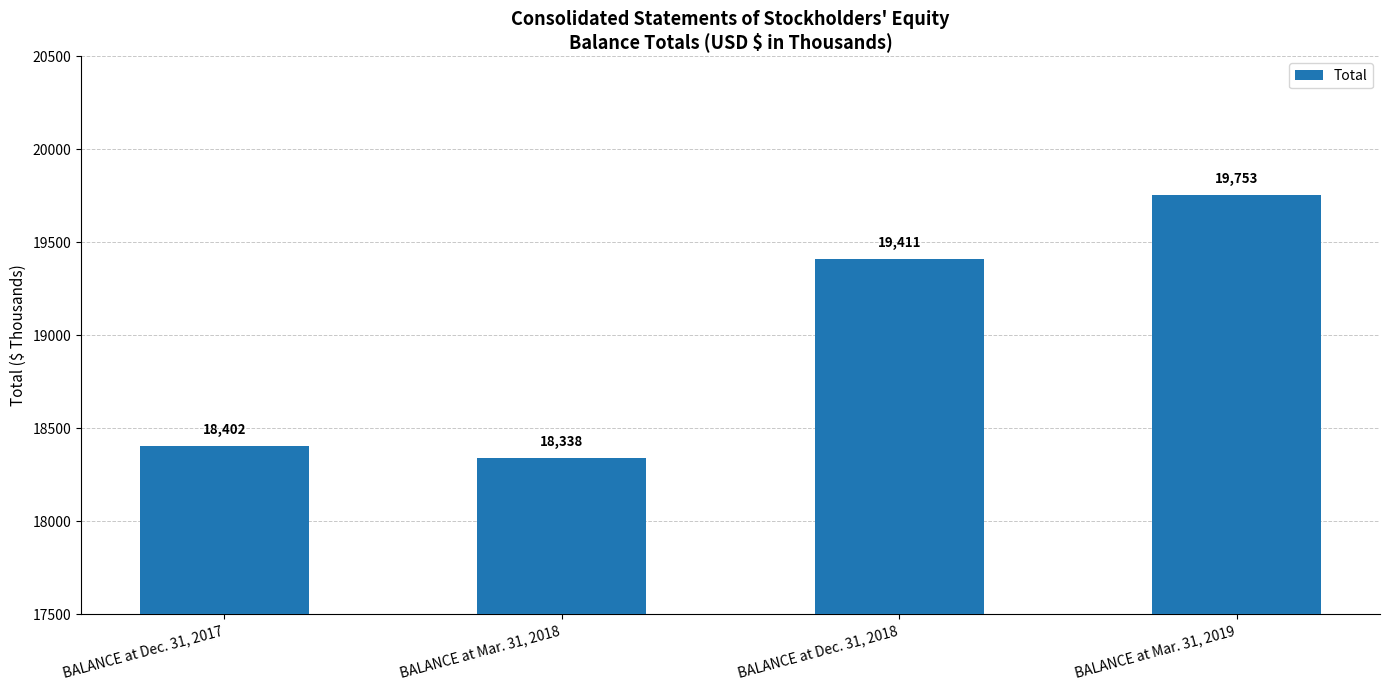

Rank the categories by value from highest to lowest.

BALANCE at Mar. 31, 2019, BALANCE at Dec. 31, 2018, BALANCE at Dec. 31, 2017, BALANCE at Mar. 31, 2018